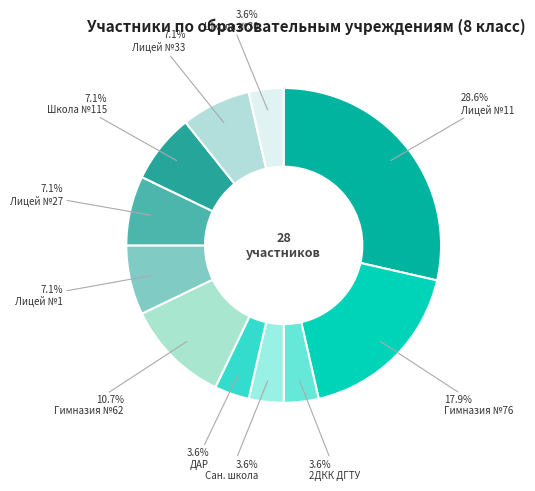

How many segments does this pie chart have?

11